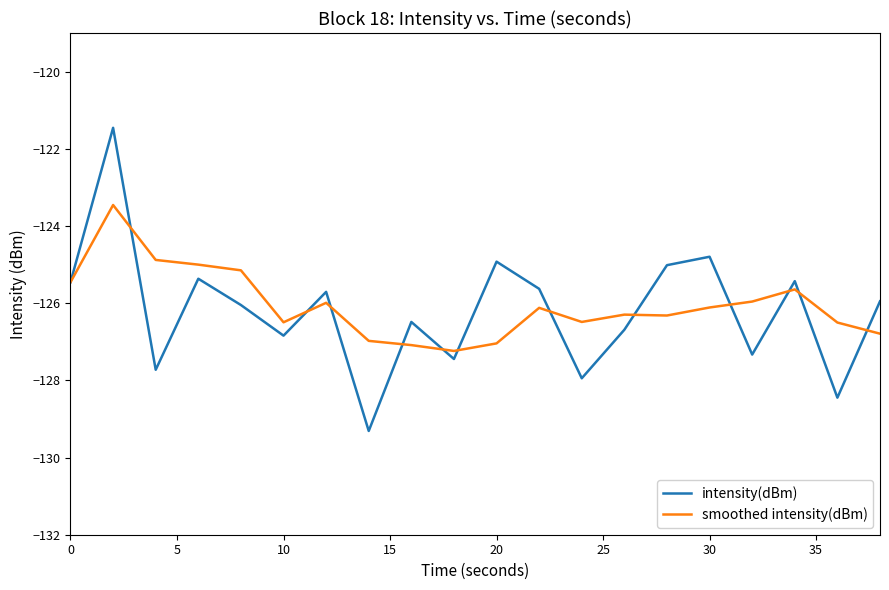

After their last crossing, which series has the higher values: smoothed intensity(dBm) or intensity(dBm)?

intensity(dBm)